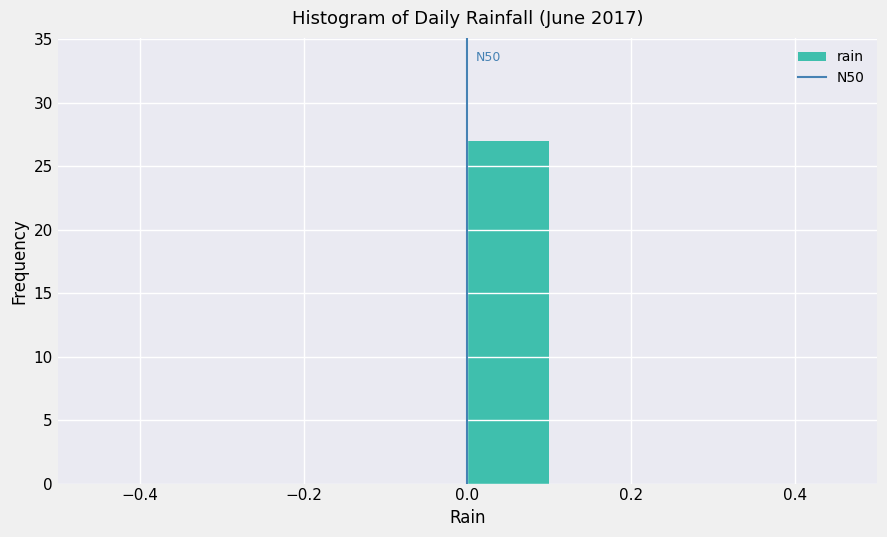

Which range on the x-axis has the tallest bar?

0.0 to 0.1